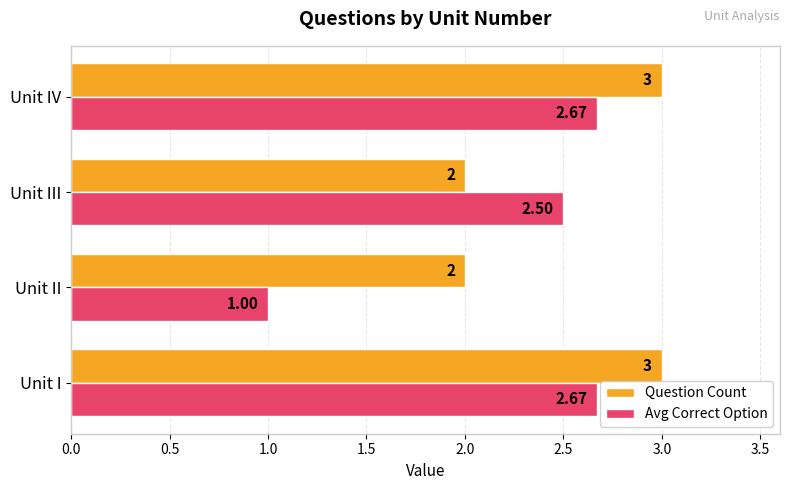

What is the sum of all Avg Correct Option values?

8.8